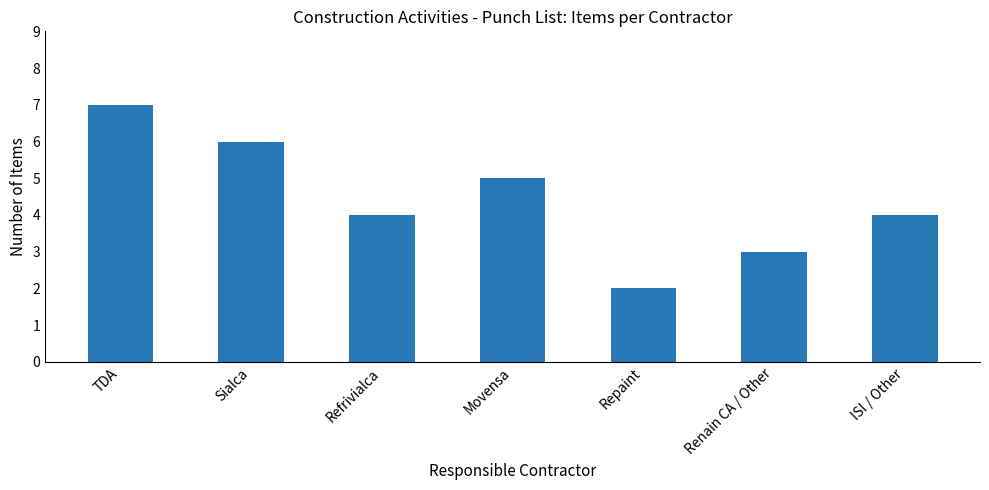

At which category does the chart reach its minimum across all series?

Repaint